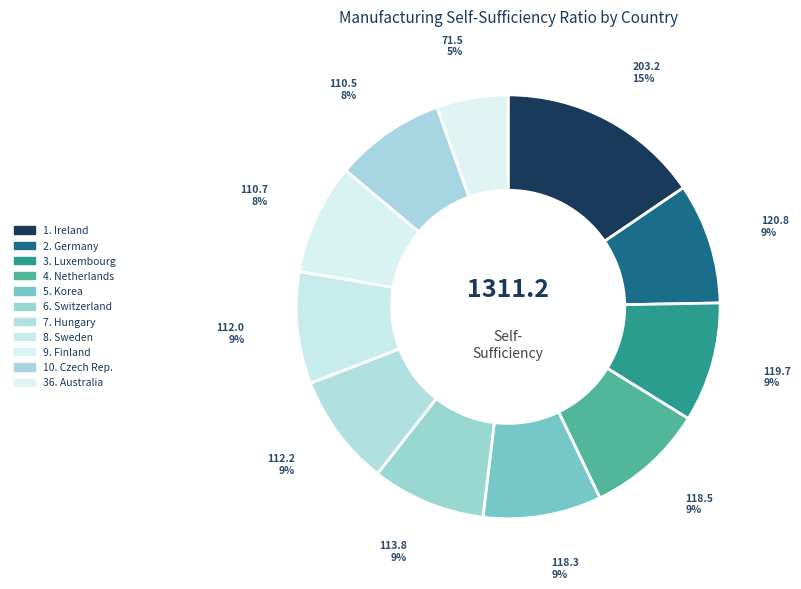

Which category has the biggest portion of the pie?

1. Ireland